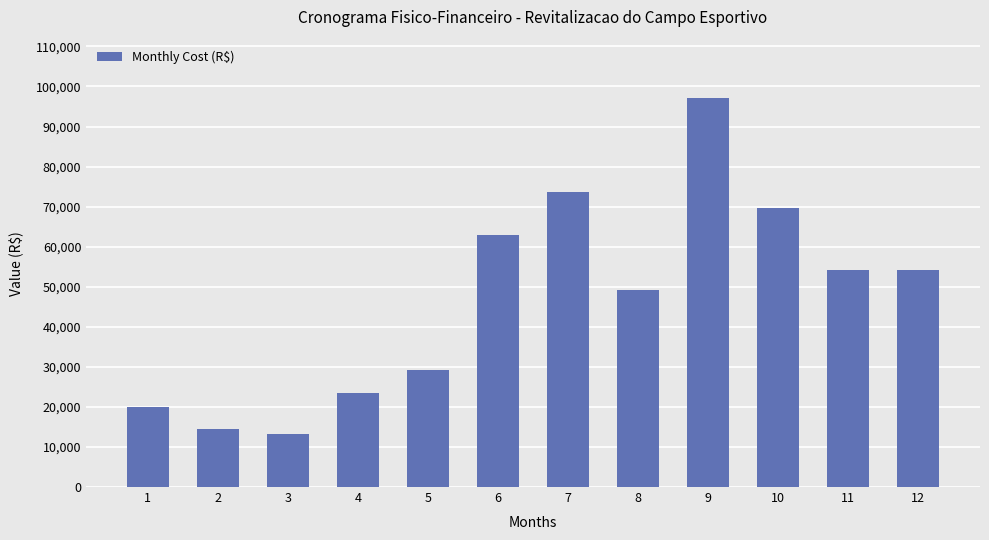

What is the change in value from 3 to 8?

+35764.3